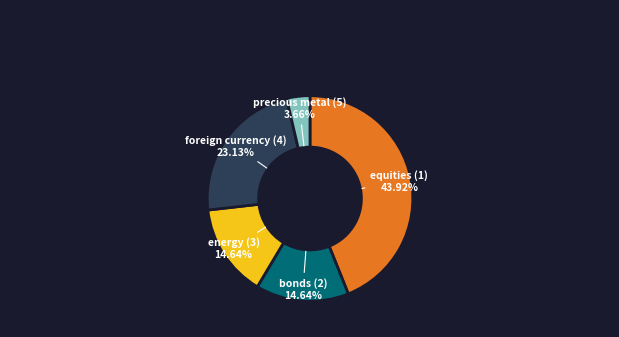

What portion of the pie excludes bonds (2)?

85.4%